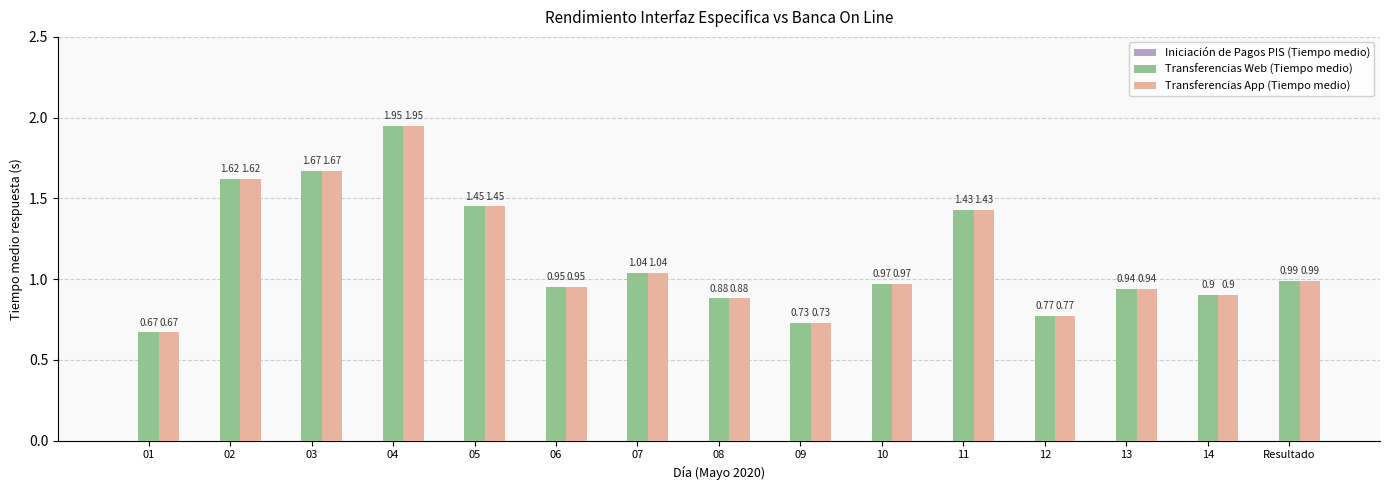

At how many categories does at least one series exceed 0?

15